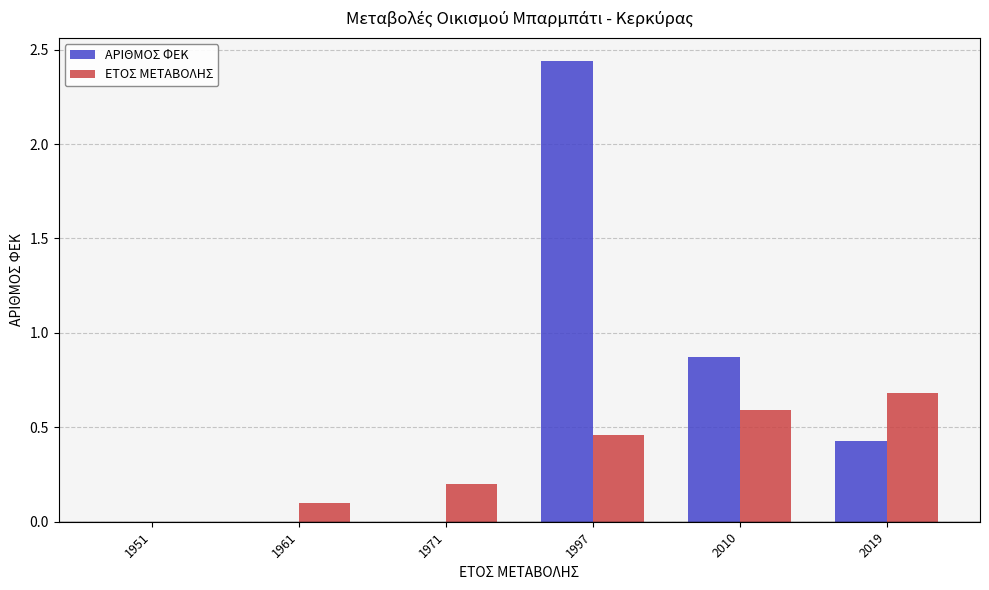

What value does the ΕΤΟΣ ΜΕΤΑΒΟΛΗΣ series have at 2010?

0.6